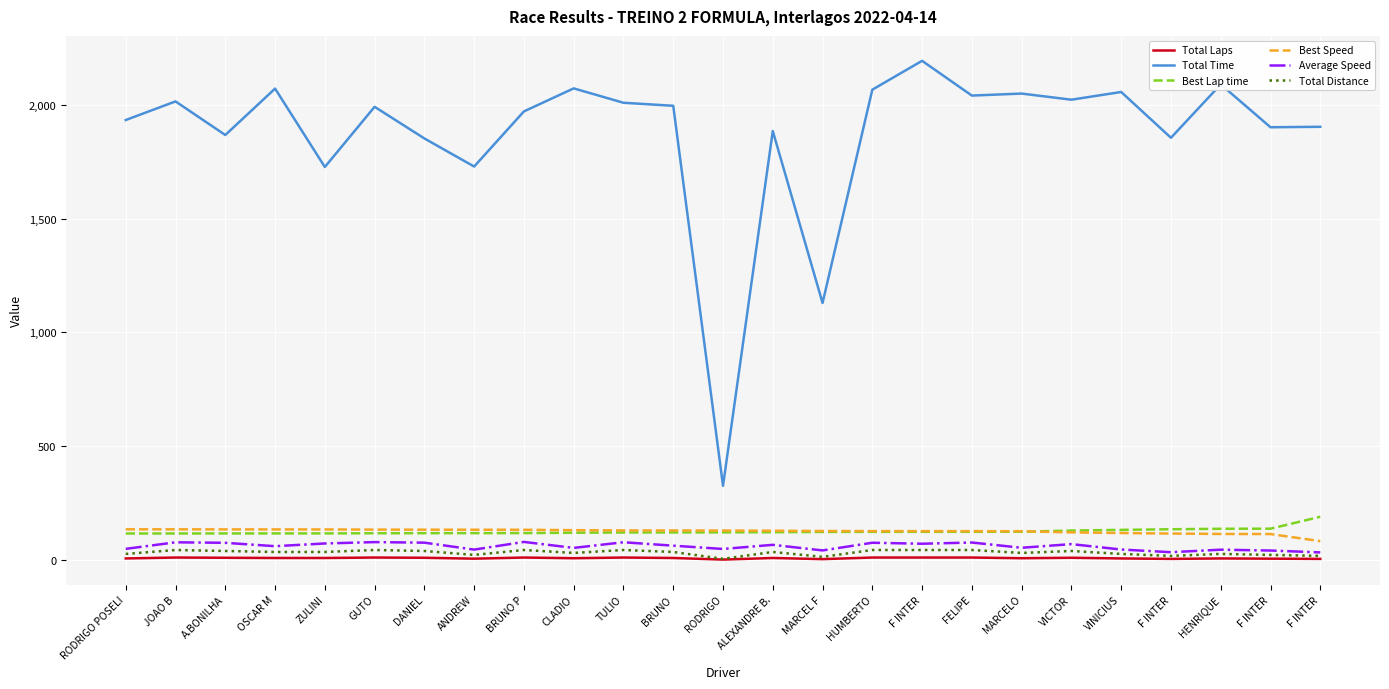

What is the lowest value of the Average Speed series?

32.6